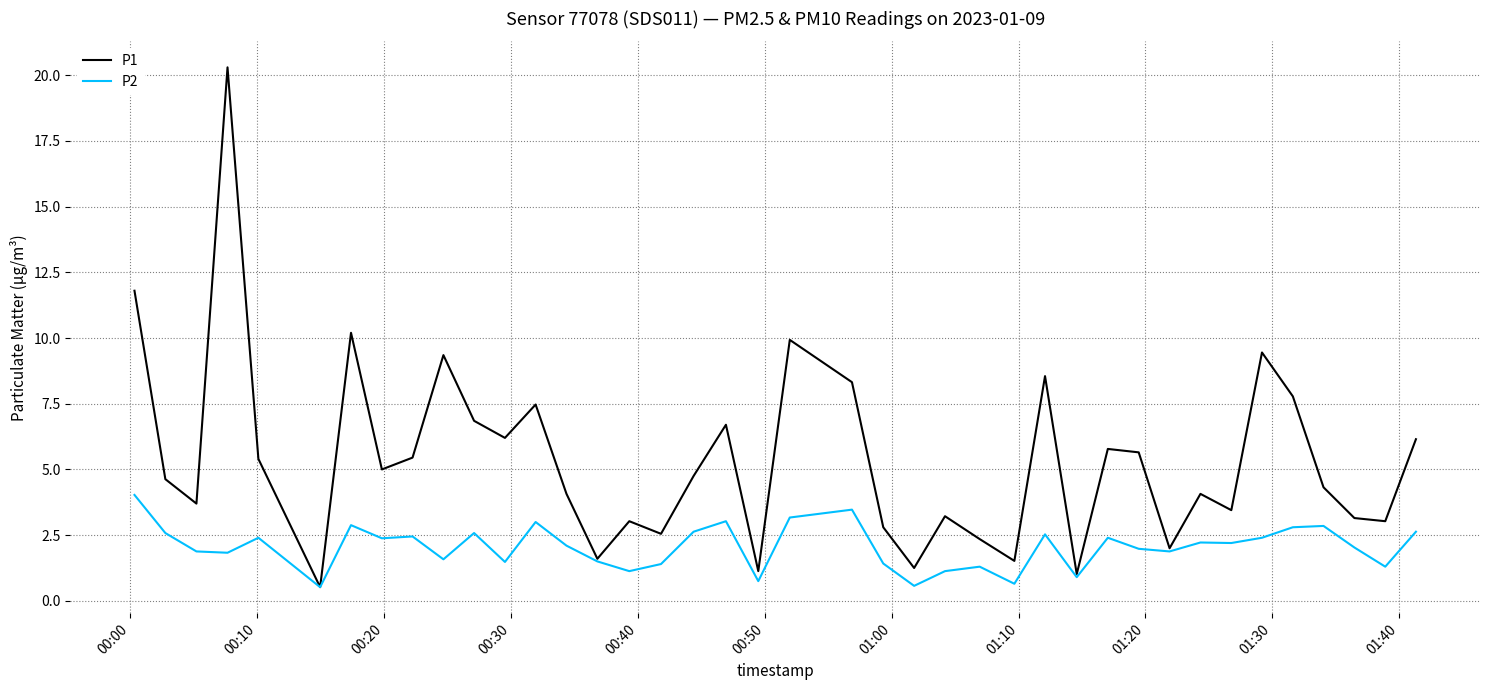

Which series has the largest total across all categories?

P1